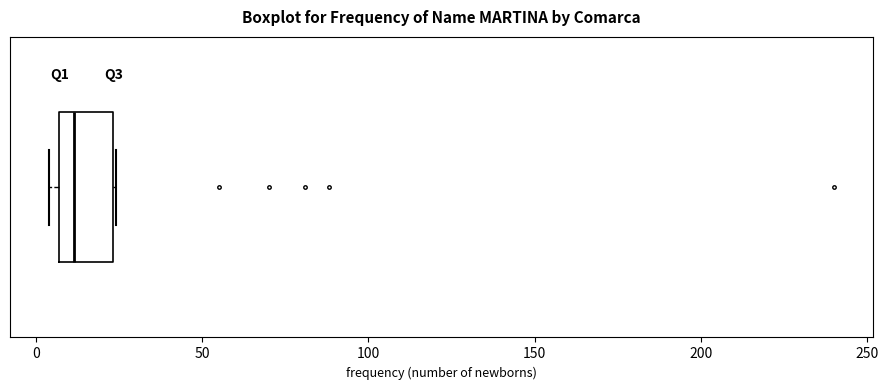

Where is the left edge of the box on the x-axis? The values are not printed on the chart, so give them approximately, as read against the axis.

5